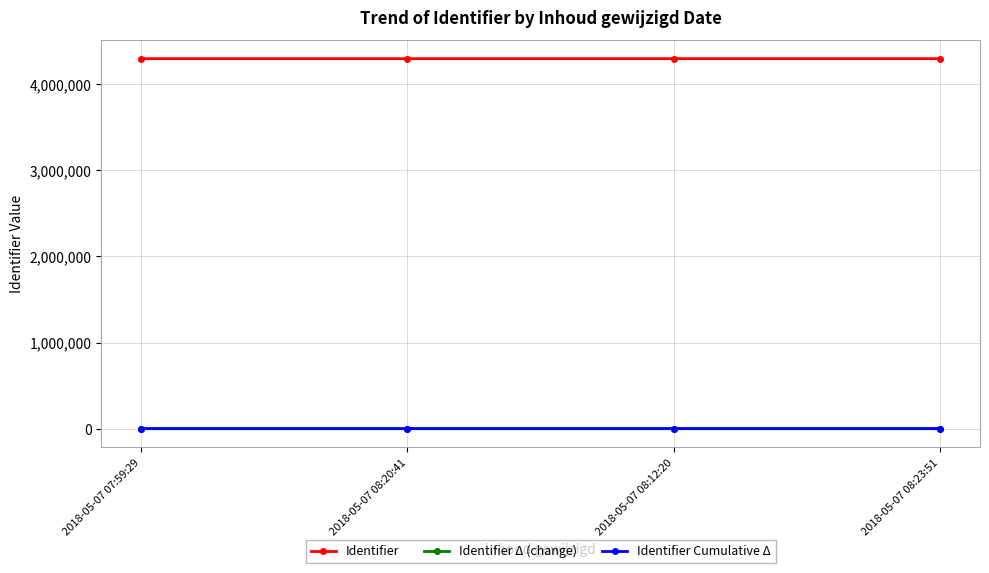

What is the difference between the Identifier values at 2018-05-07 08:23:51 and 2018-05-07 08:20:41?

18